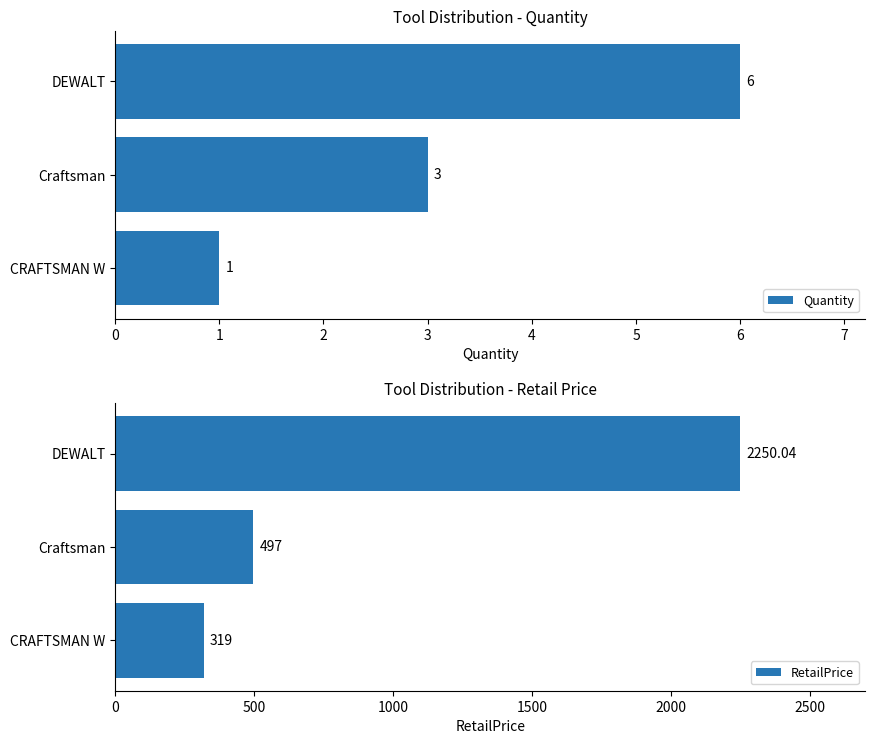

Is it true that RetailPrice equals 319.0 at CRAFTSMAN W?

True